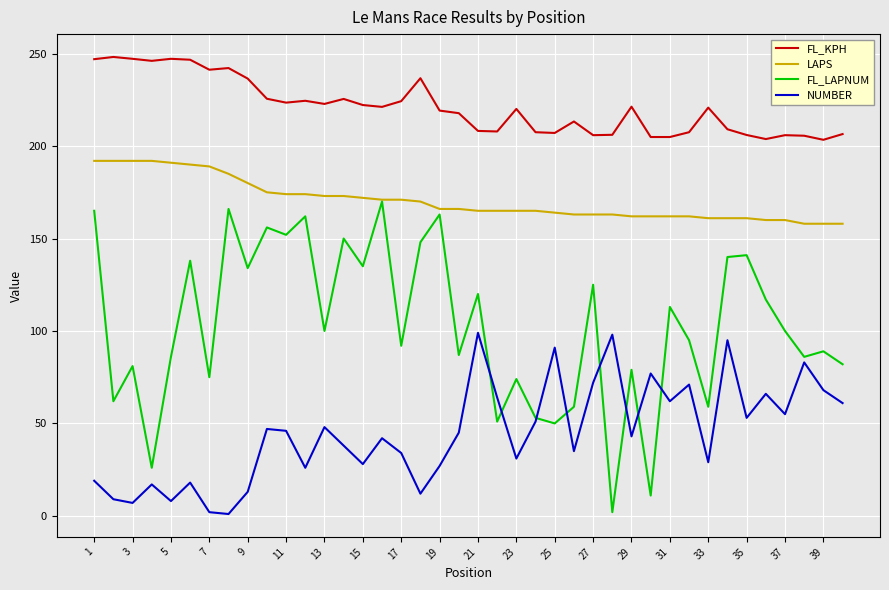

List the series in order of their overall mean, highest first.

FL_KPH, LAPS, FL_LAPNUM, NUMBER